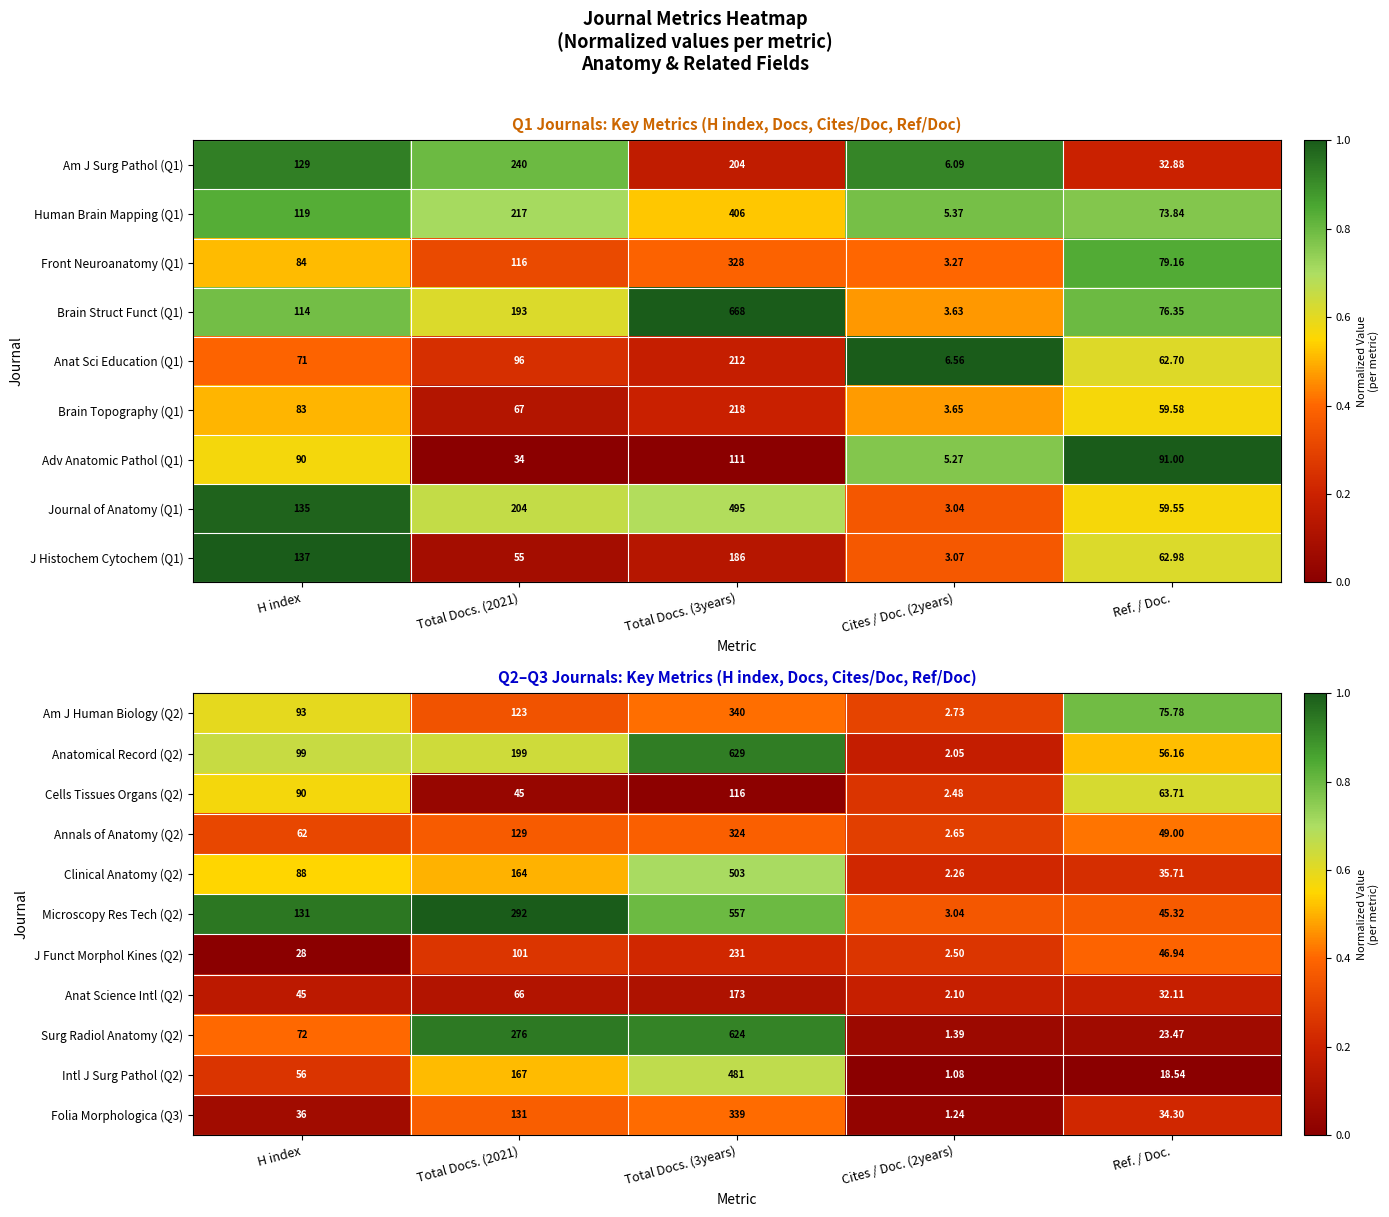

Is the value of Front Neuroanatomy (Q1) at Ref. / Doc. greater than the value of Am J Surg Pathol (Q1) at Total Docs. (2021)?

No